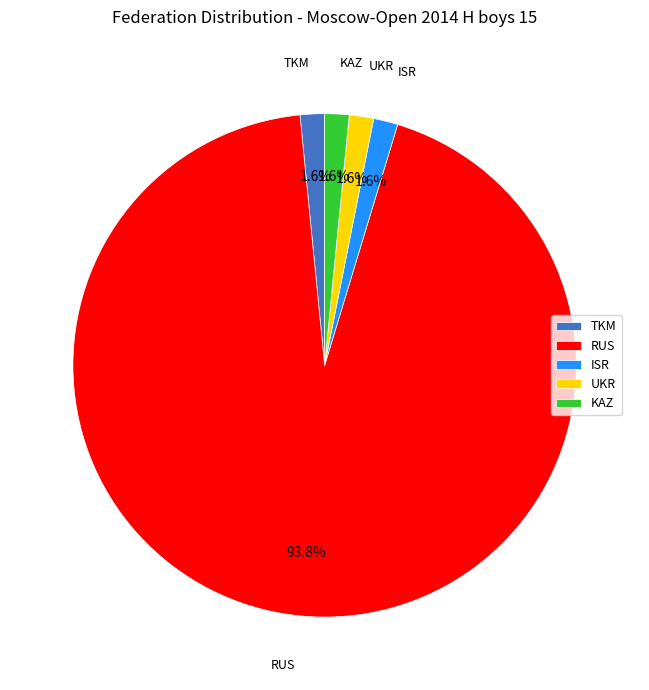

What is the ratio of the value at UKR to the value at TKM?

1.0